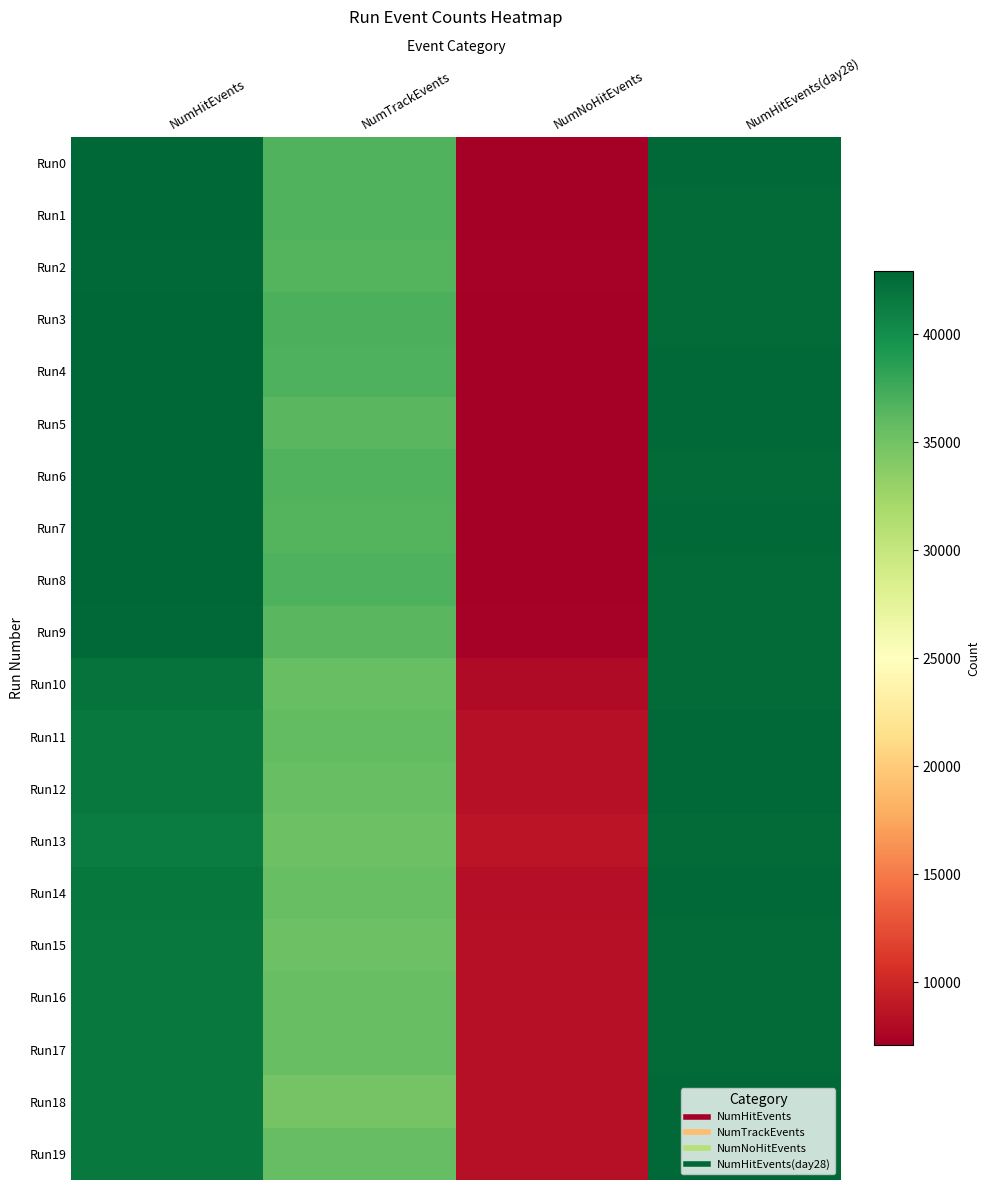

What is the spread (max minus min) of values at NumHitEvents?

1547